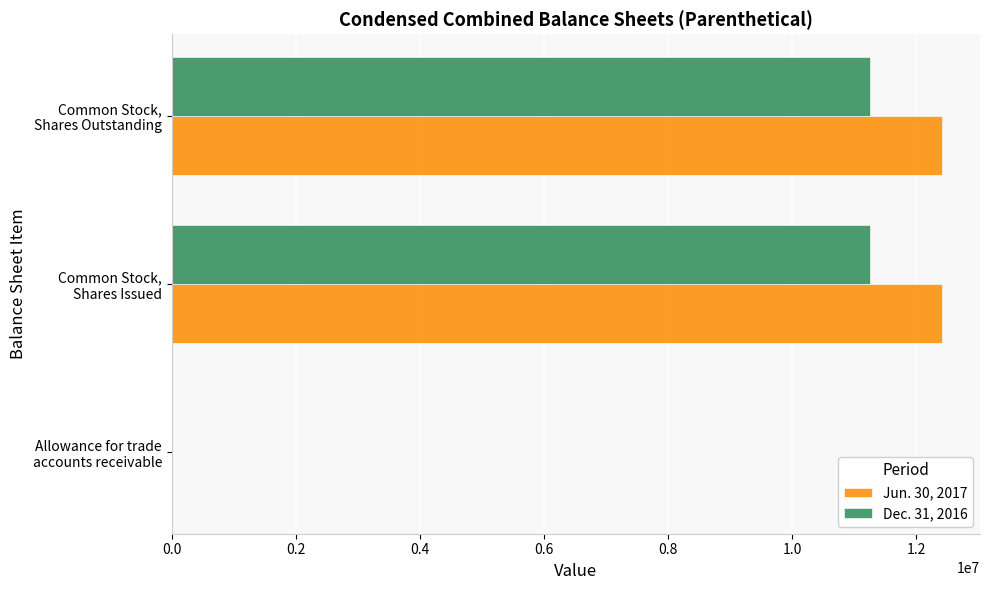

What is the maximum value shown in the chart?

12407000